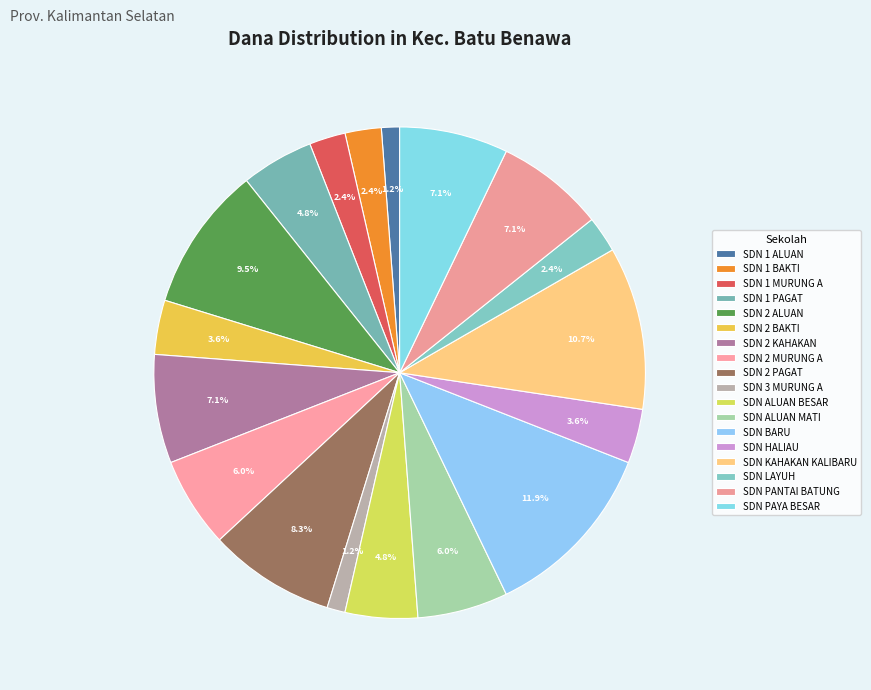

Count the number of slices in the pie.

18